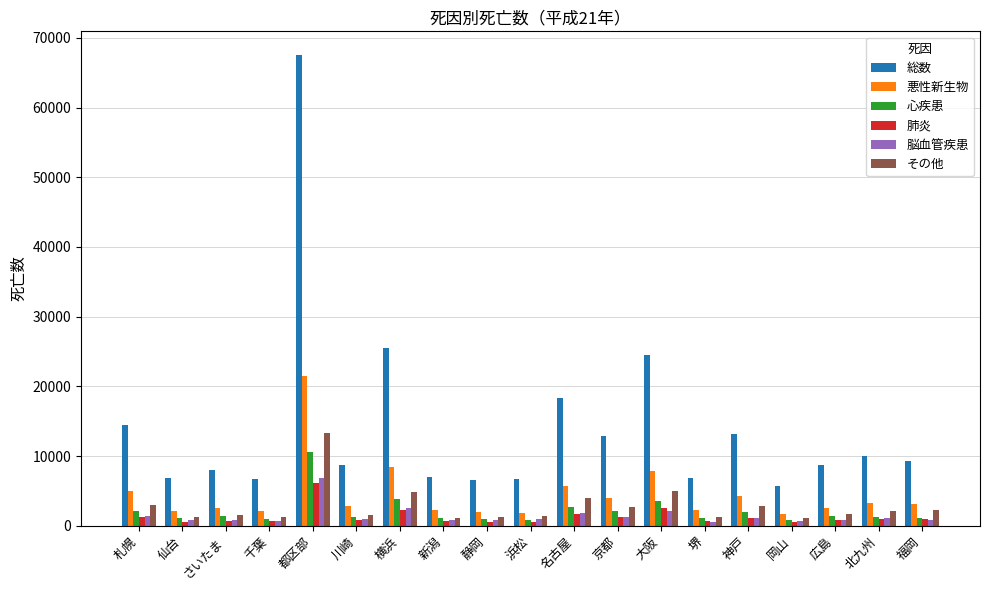

Which series has the largest total across all categories?

総数